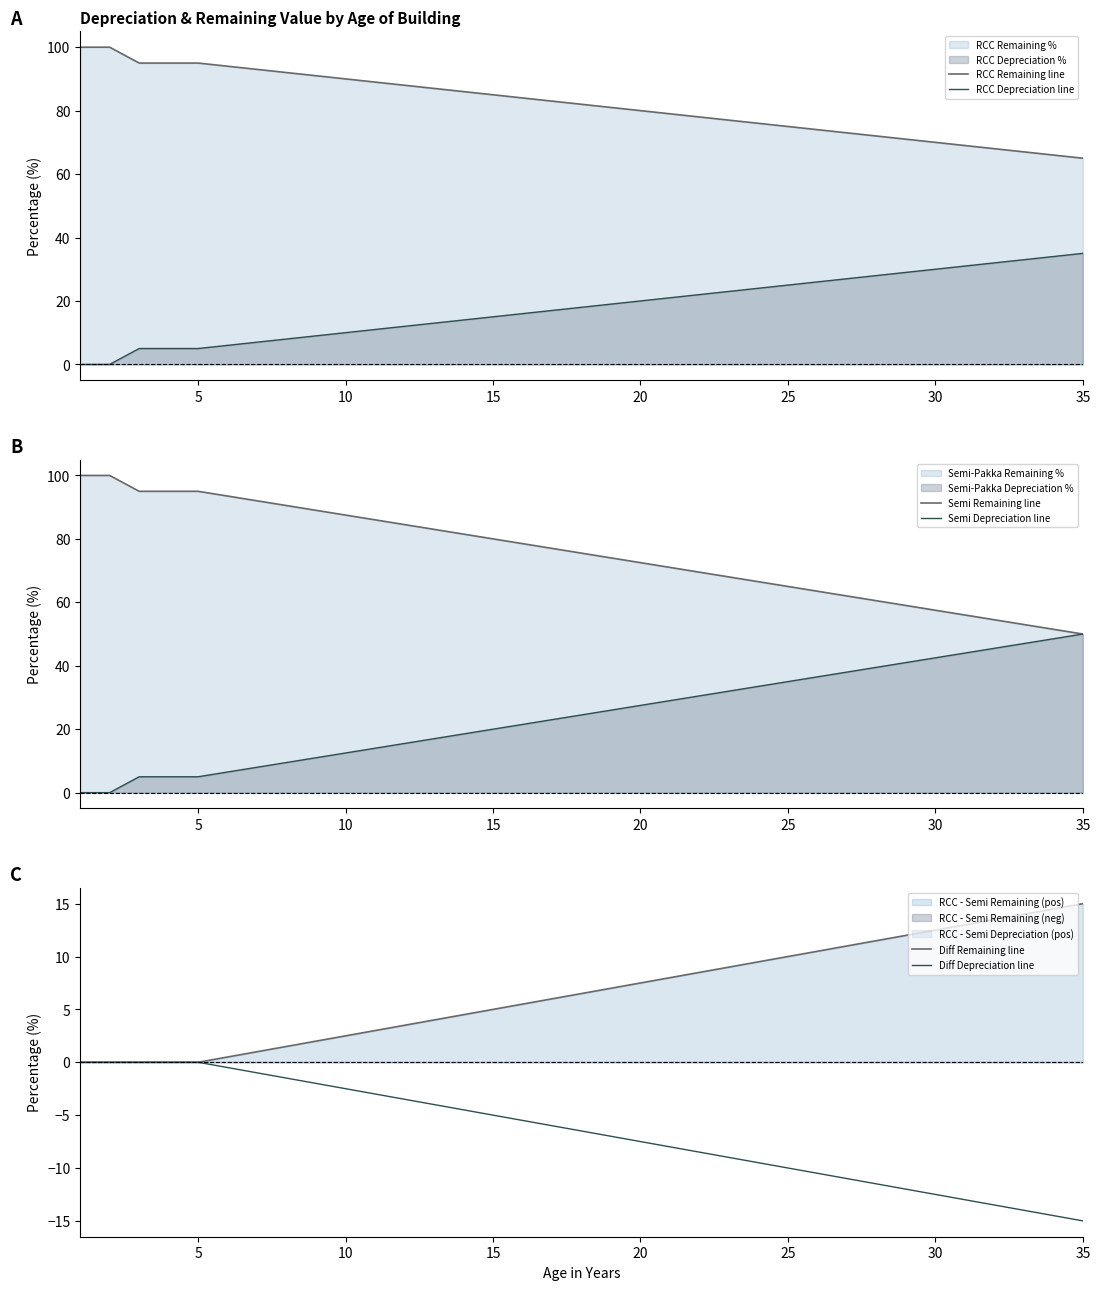

What is the minimum value for RCC Remaining line?

65